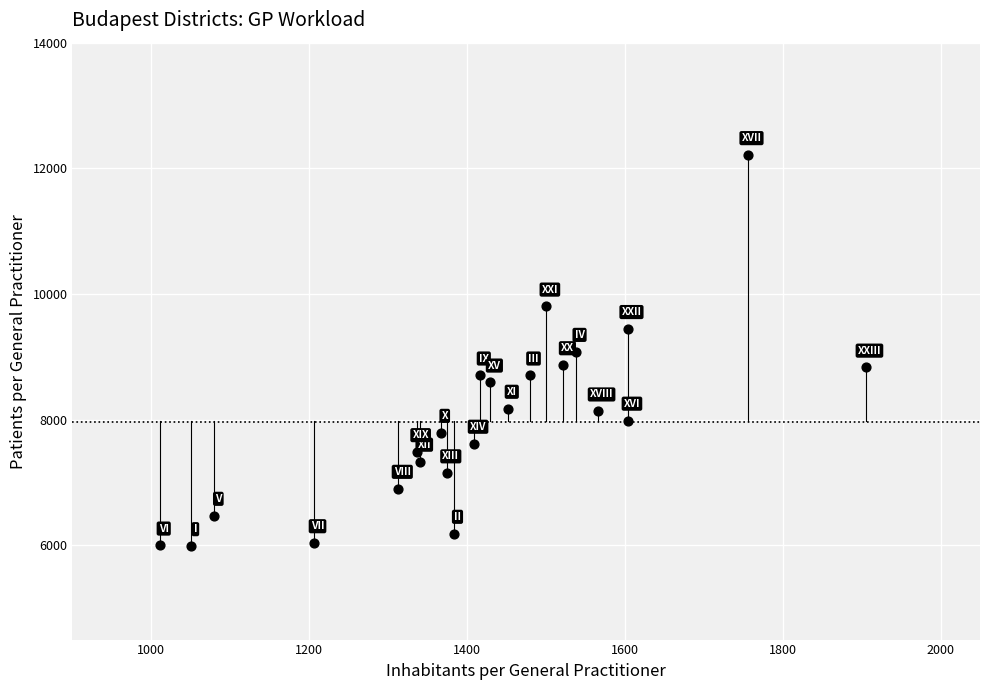

What is the range of X values (max minus min)?

894.2